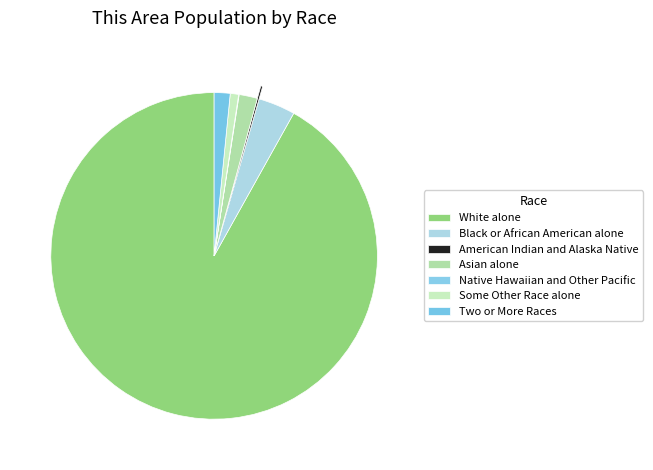

Is it true that Black or African American alone is 4% of the pie?

True